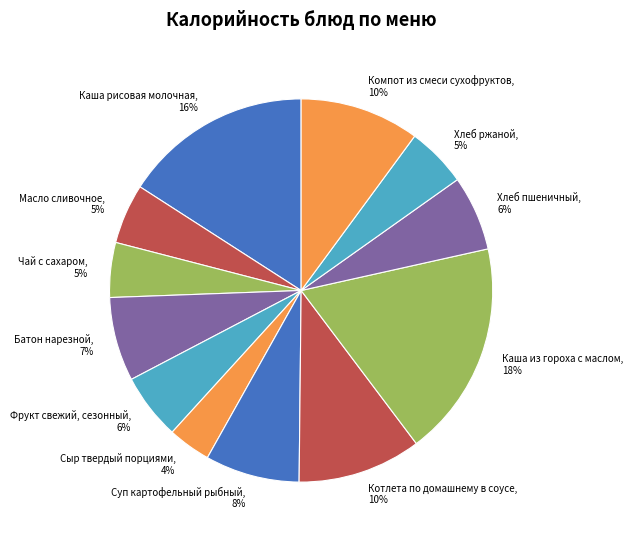

Which has a higher value, Каша рисовая молочная or Масло сливочное?

Каша рисовая молочная